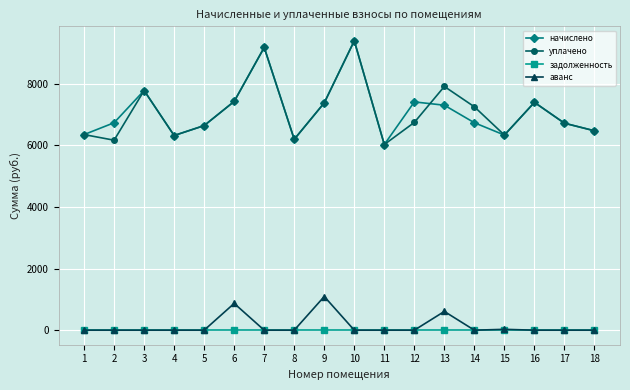

What is the difference between the maximum and minimum values in the аванс series?

1092.2